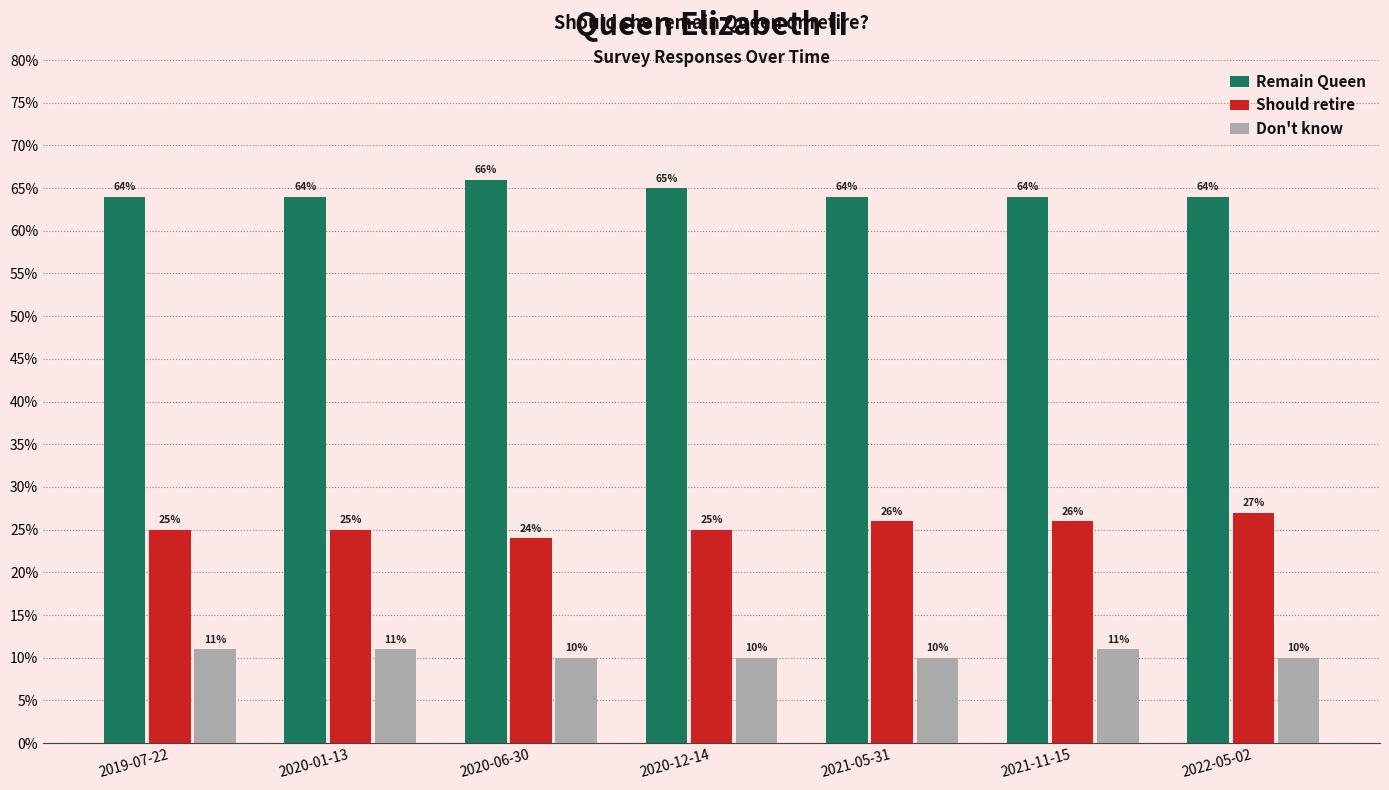

Reading left to right, list all the values displayed in this chart.

Remain Queen: 2019-07-22=0.6	2020-01-13=0.6	2020-06-30=0.7	2020-12-14=0.7	2021-05-31=0.6	2021-11-15=0.6	2022-05-02=0.6
Should retire: 2019-07-22=0.2	2020-01-13=0.2	2020-06-30=0.2	2020-12-14=0.2	2021-05-31=0.3	2021-11-15=0.3	2022-05-02=0.3
Don't know: 2019-07-22=0.1	2020-01-13=0.1	2020-06-30=0.1	2020-12-14=0.1	2021-05-31=0.1	2021-11-15=0.1	2022-05-02=0.1